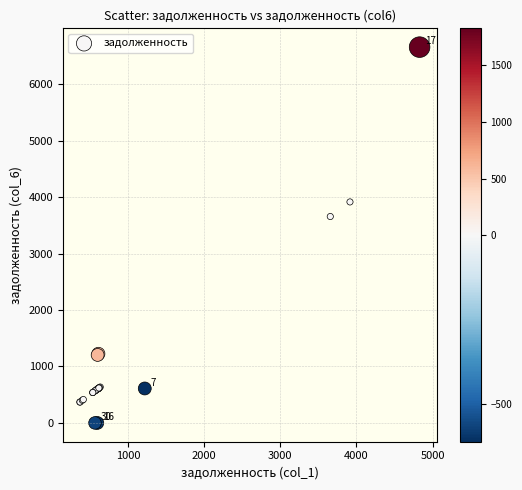

What Y value in the scatter plot is closest to 3328?

3656.7